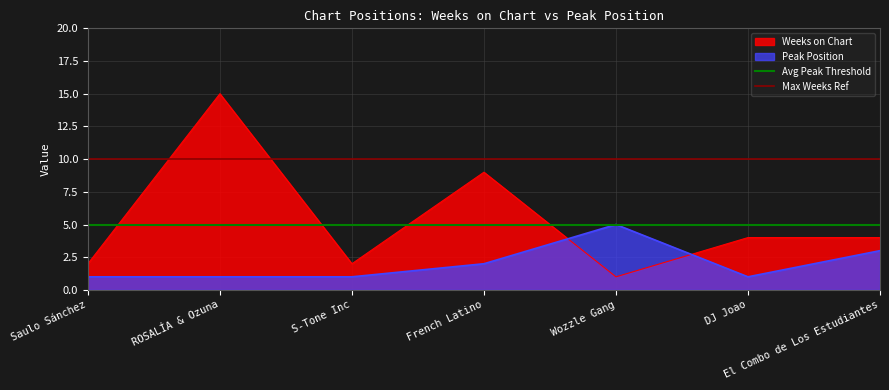

True or false: Peak Position has a value of 3 at El Combo de Los Estudiantes.

True